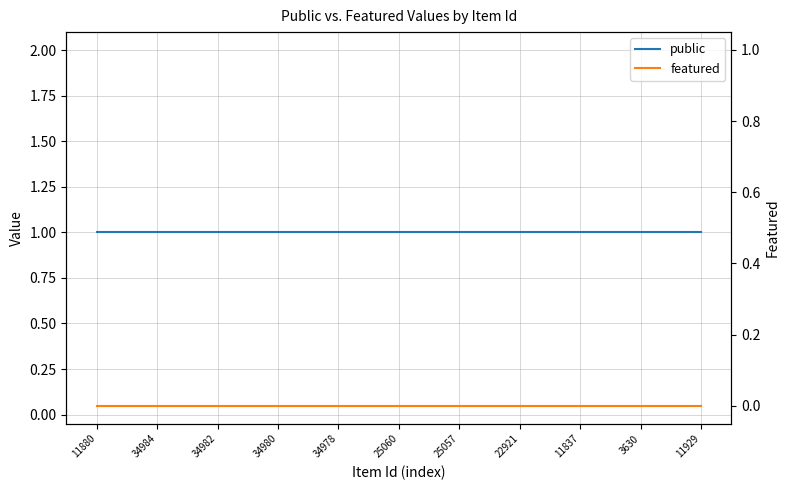

The public series shows 1 at 34980. True or false?

True